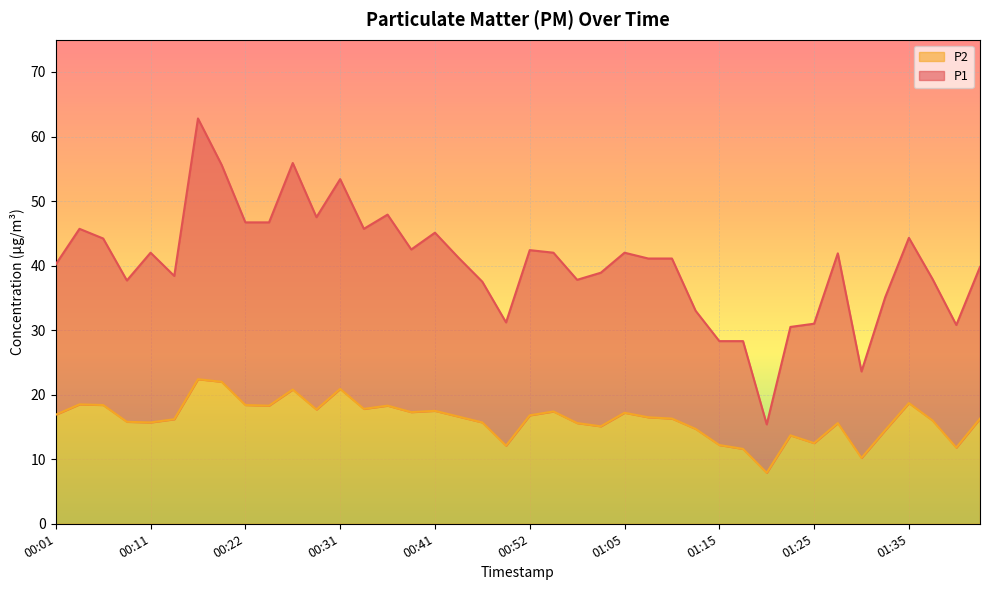

At which label does P2 first exceed 16?

00:01